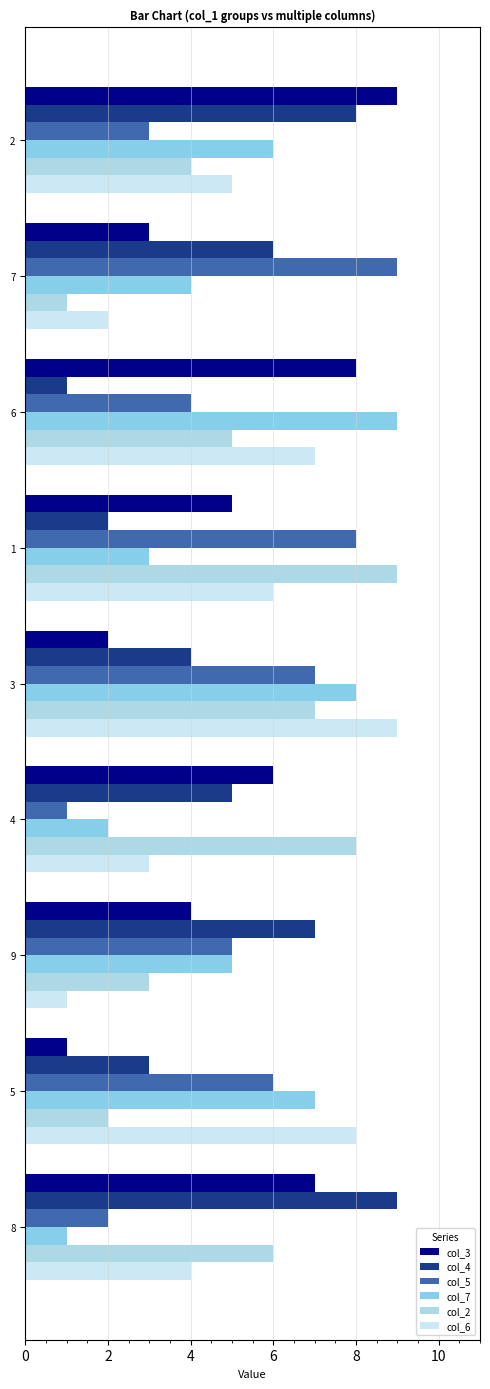

What are all the series names shown in the legend?

col_3, col_4, col_5, col_7, col_2, col_6